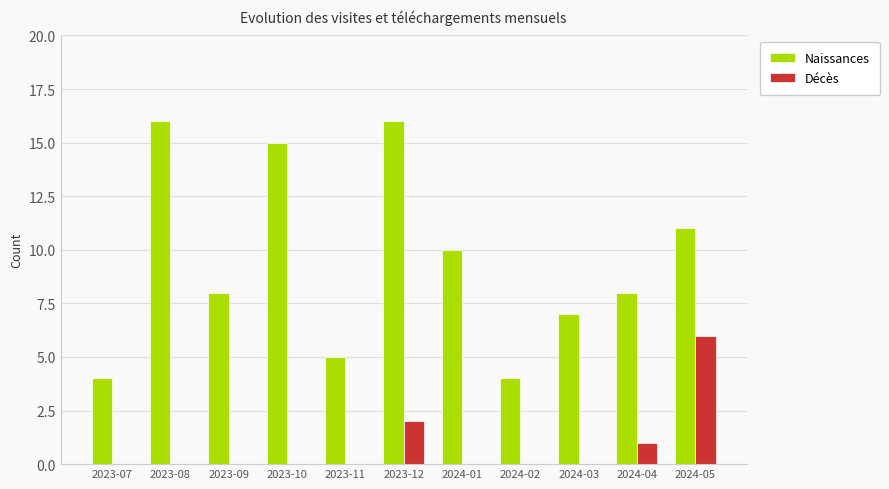

What is the difference between the Naissances values at 2023-12 and 2023-10?

1